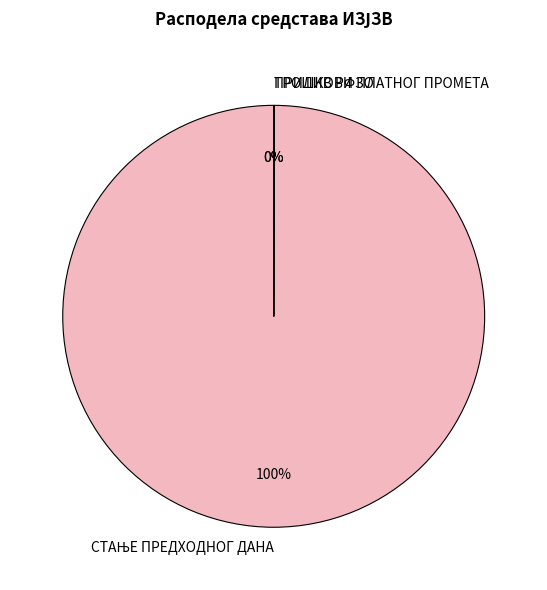

To the nearest percent, what is the difference between the largest and smallest slice percentages?

100%